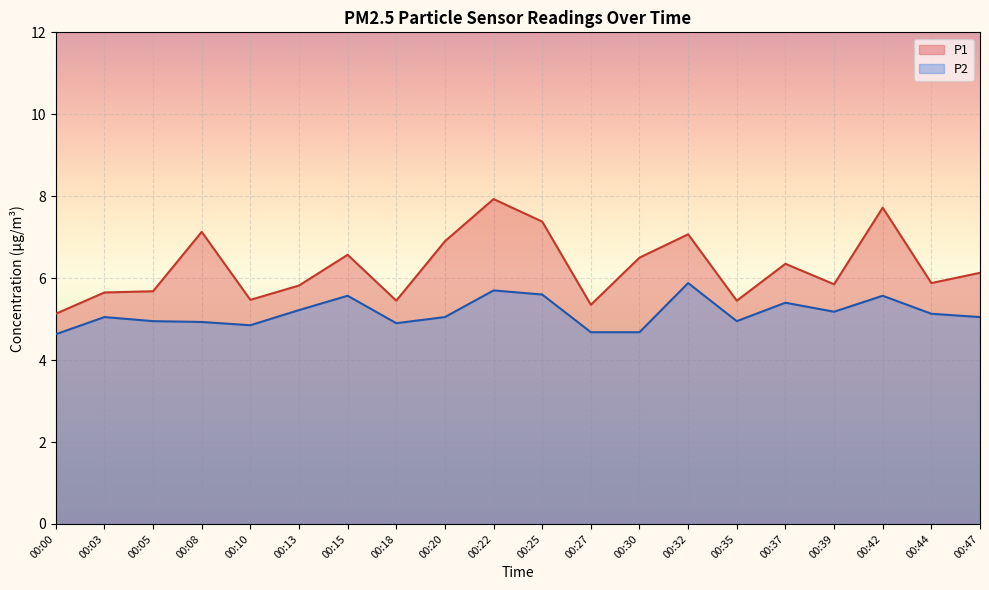

How many lines are shown in the chart?

2